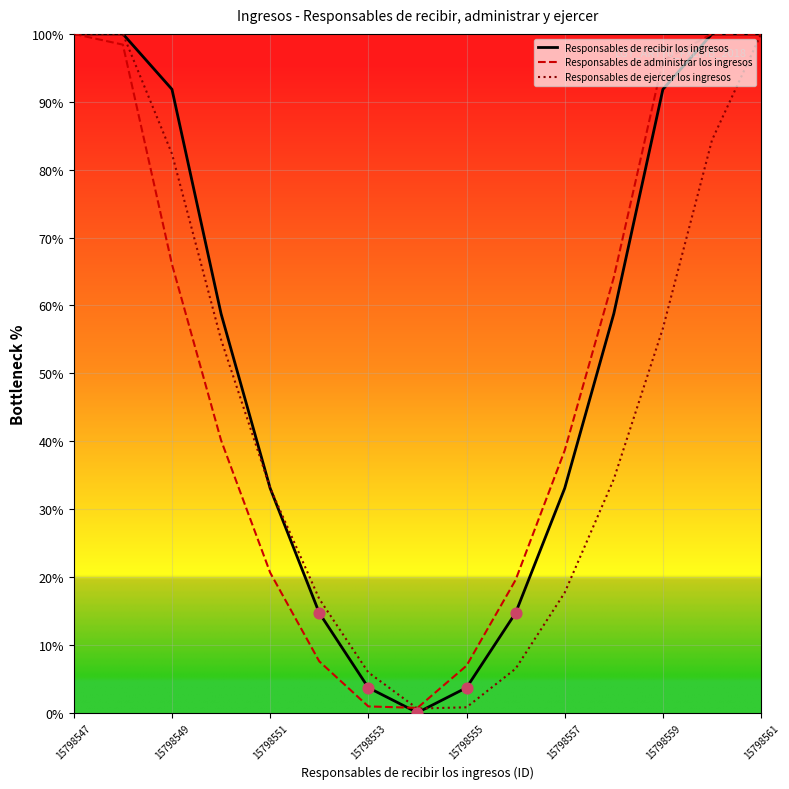

What are all the series names shown in the legend?

Responsables de recibir los ingresos, Responsables de administrar los ingresos, Responsables de ejercer los ingresos